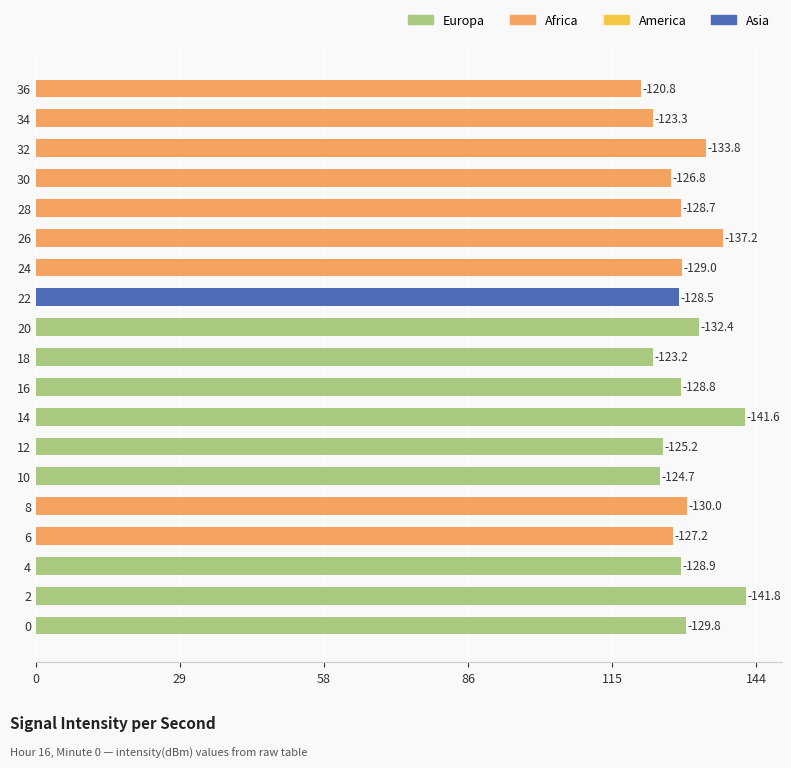

What is the change in value from 2 to 32?

-8.0